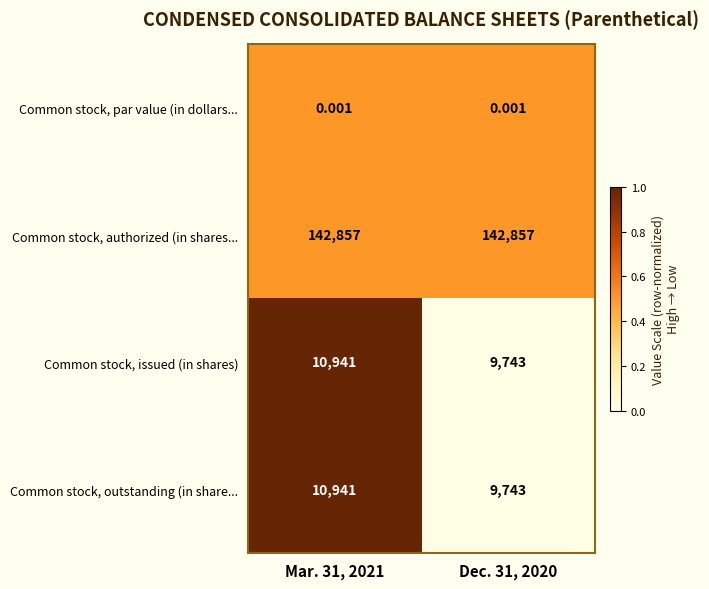

Which series has the largest total across all categories?

Common stock, authorized (in shares...